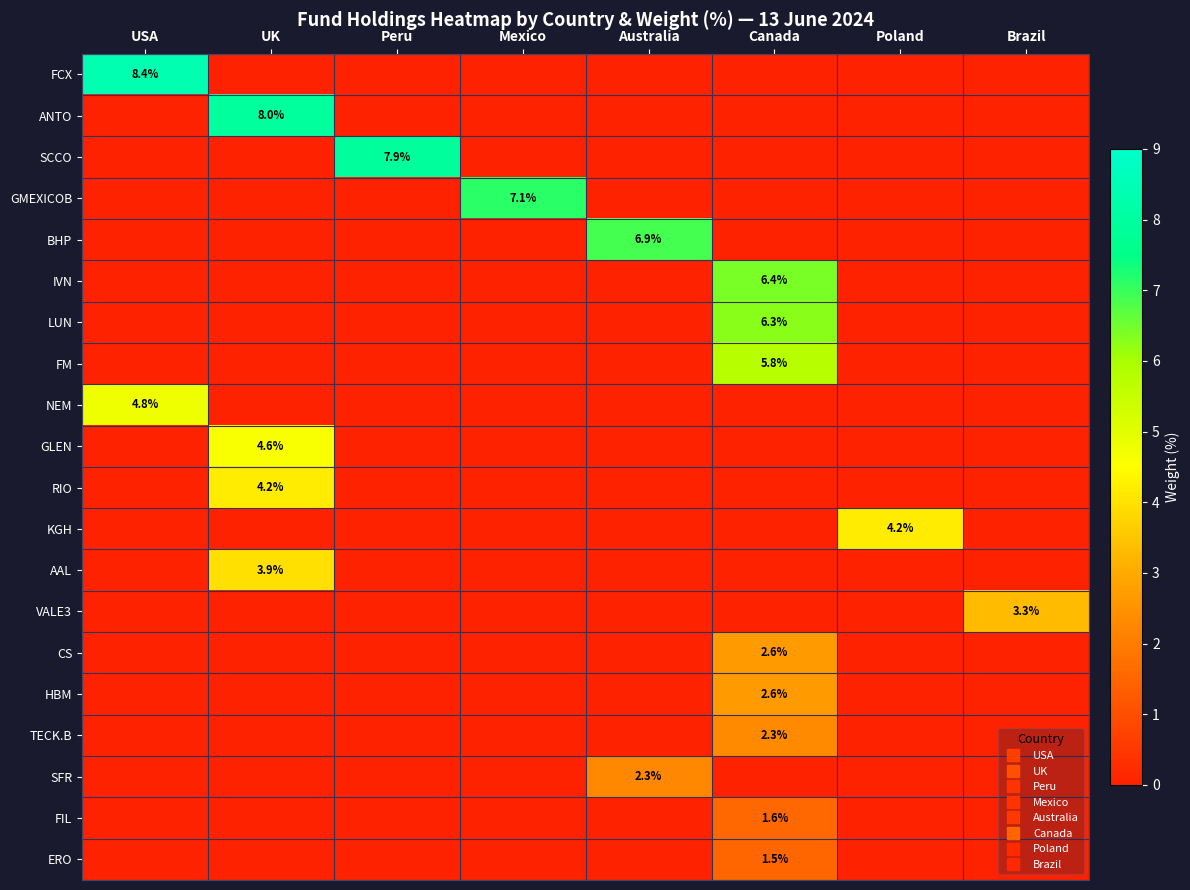

How many distinct data groups are displayed?

20